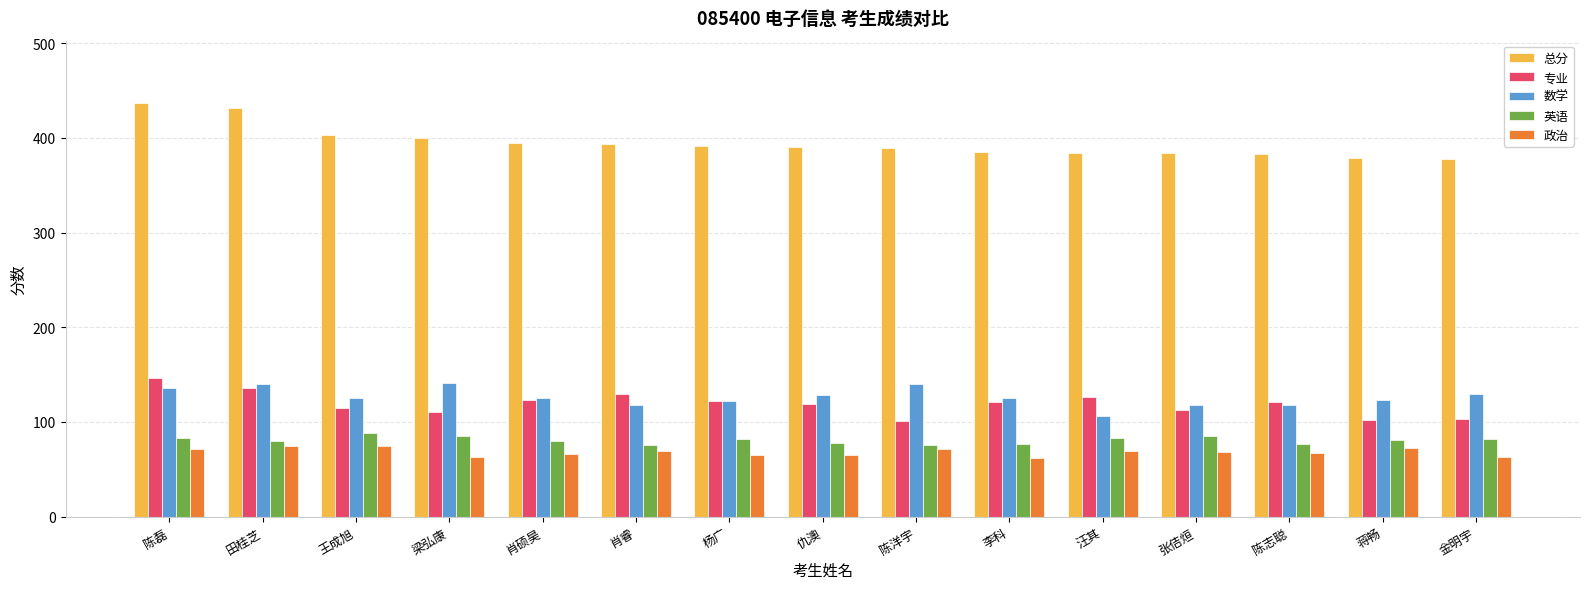

List the series in order of their peak value, highest first.

总分, 专业, 数学, 英语, 政治